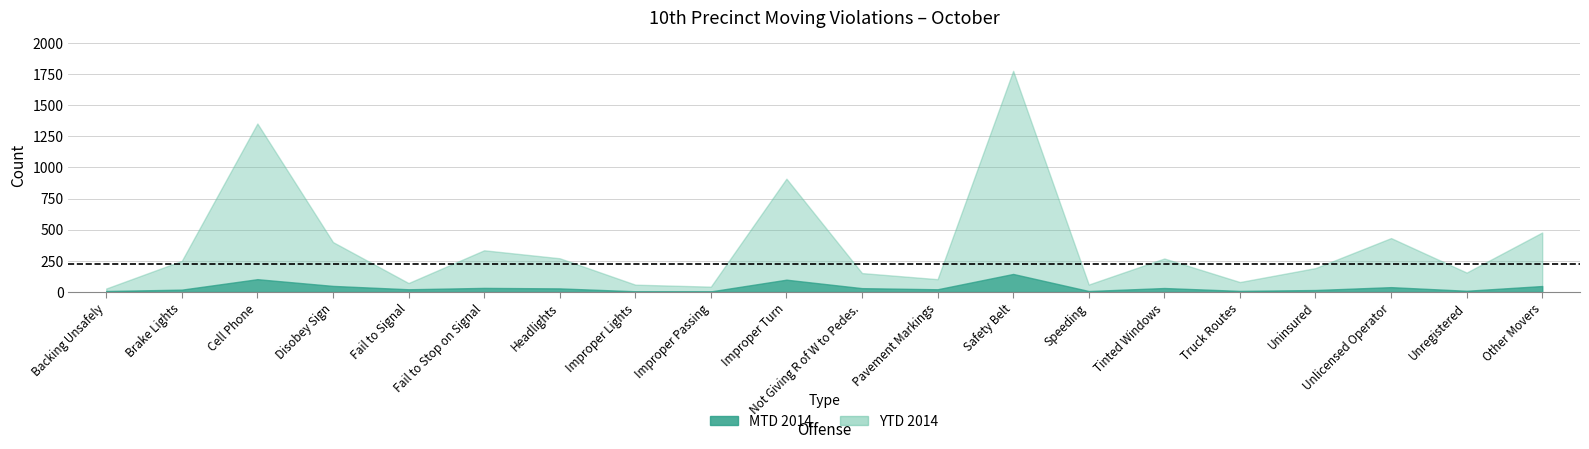

True or false: MTD 2014 and YTD 2014 cross at least once.

False